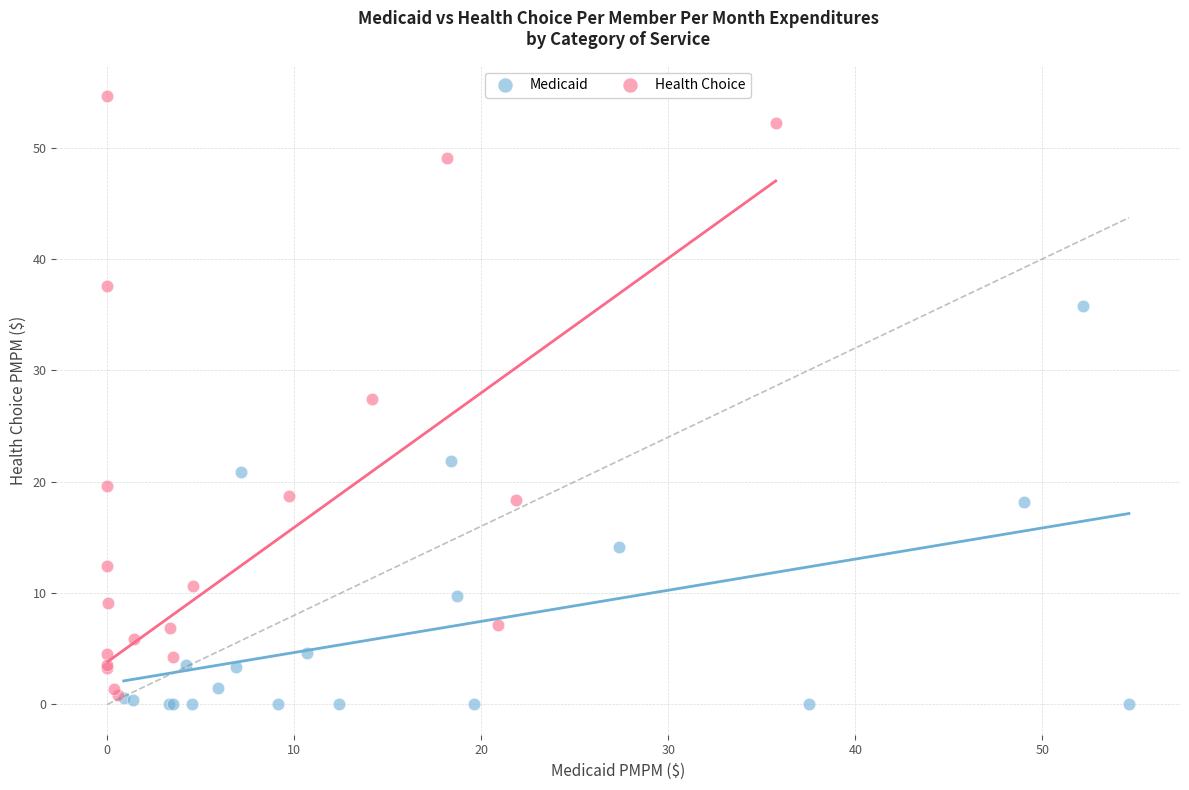

Which series reaches the maximum Y coordinate?

Health Choice